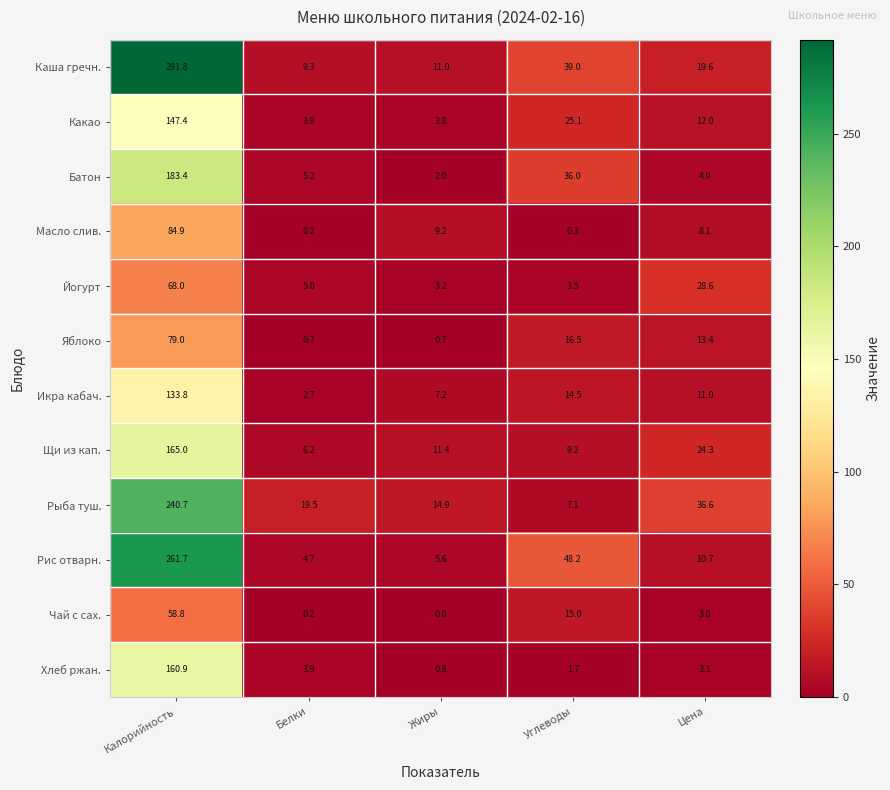

How many distinct data groups are displayed?

12